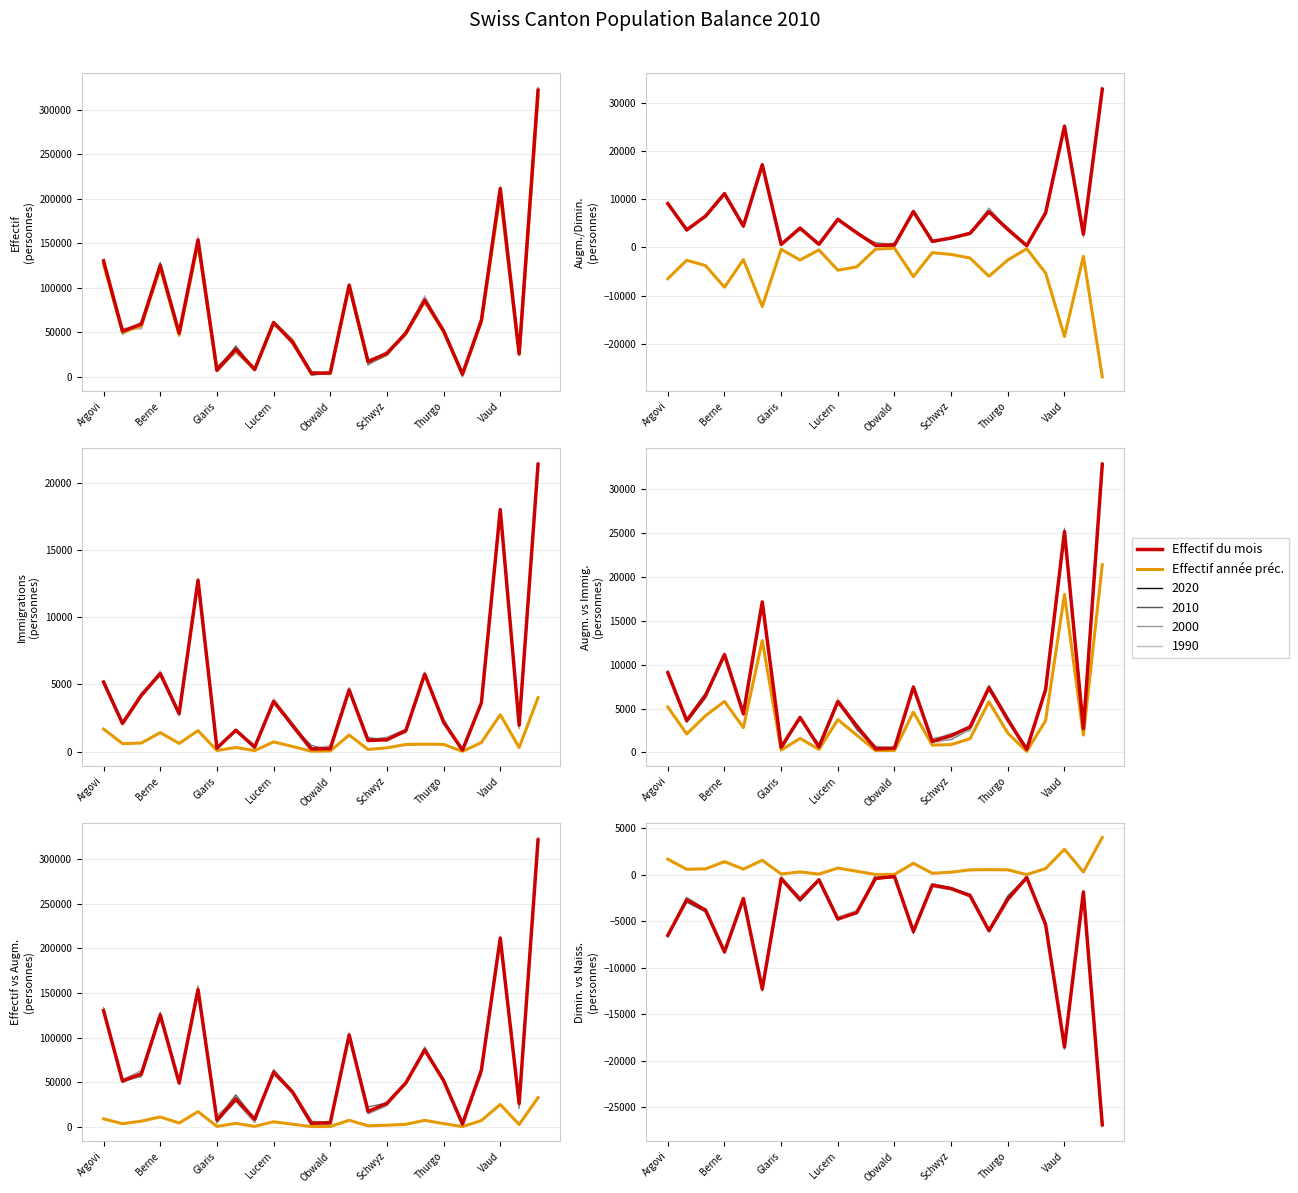

What is the maximum value for Effectif année préc.?

315507